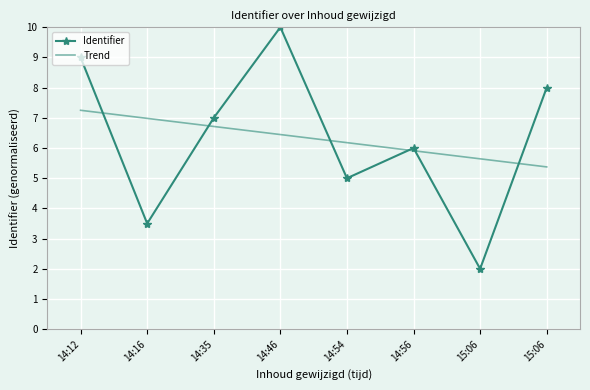

What is the approximate value of Trend at 14:56?

5.9